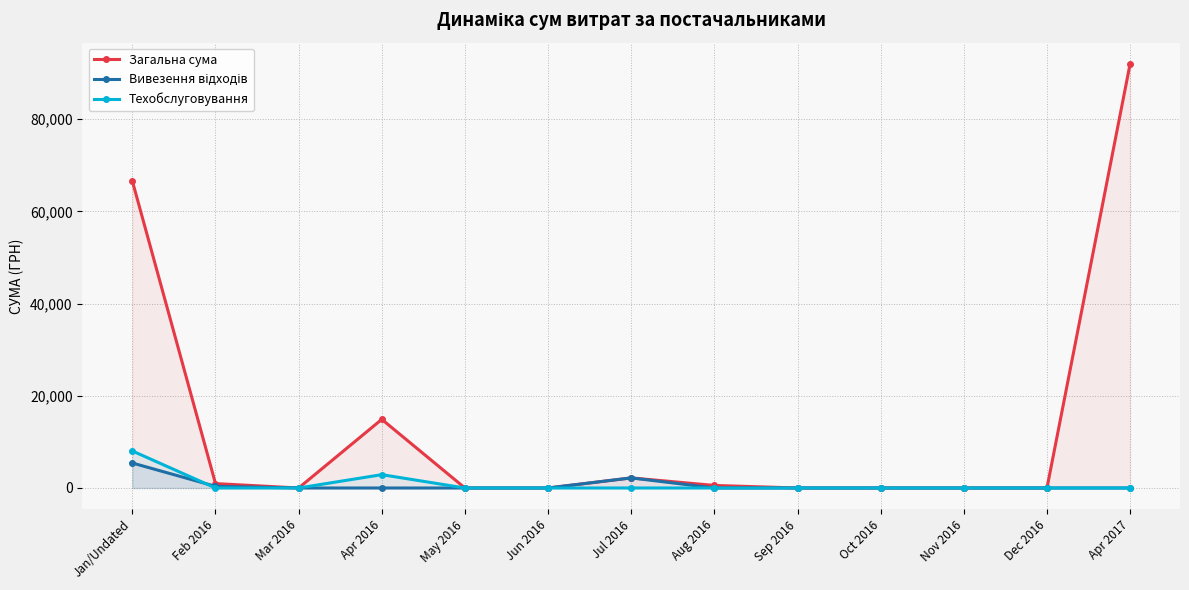

At which category does Загальна сума reach its first local peak?

Apr 2016